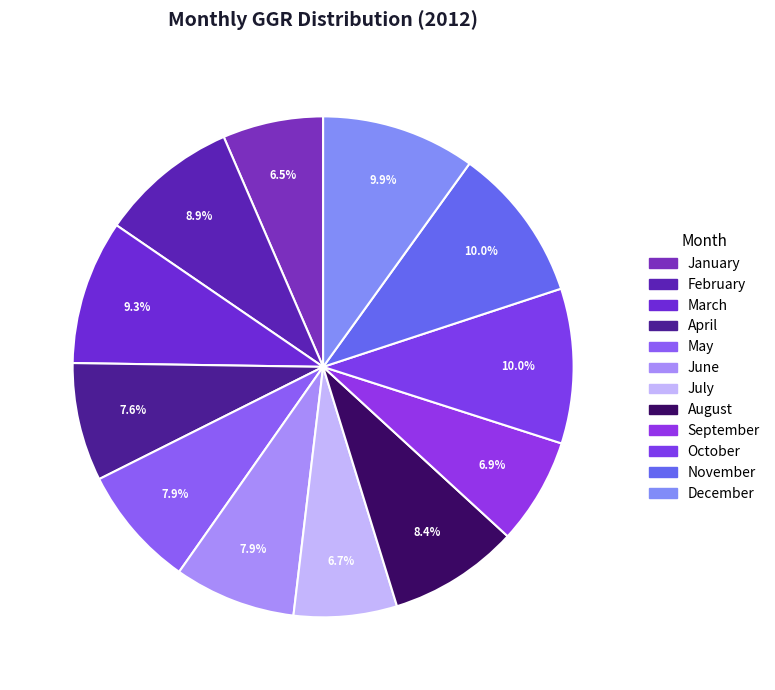

What is the largest slice in the pie chart?

November